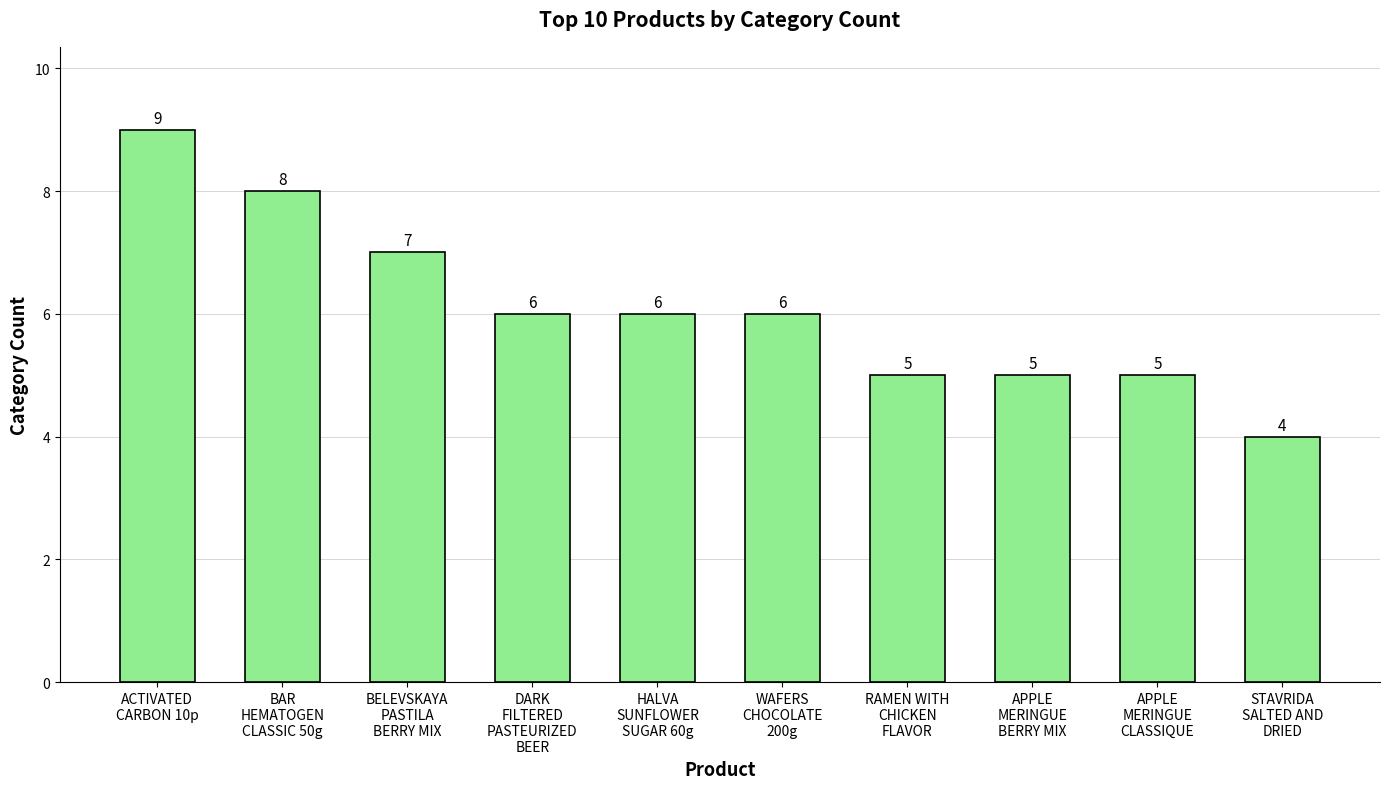

How many distinct data groups are displayed?

1